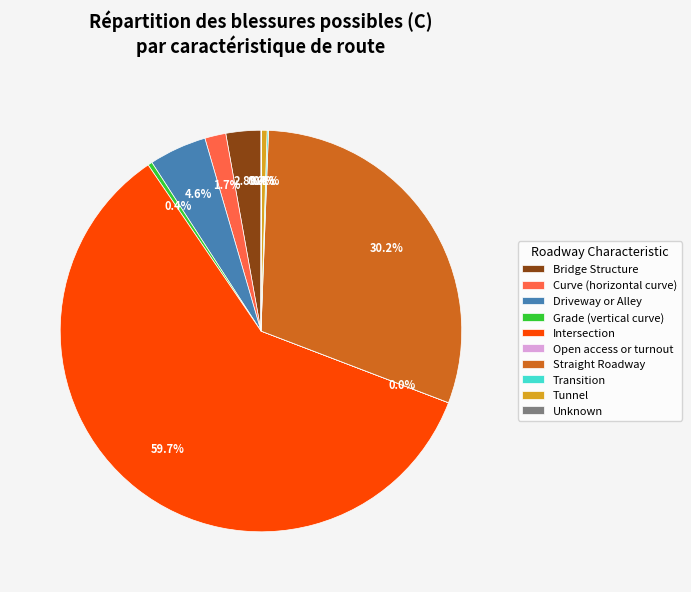

To the nearest percent, what percentage of the pie is Curve (horizontal curve)?

2%